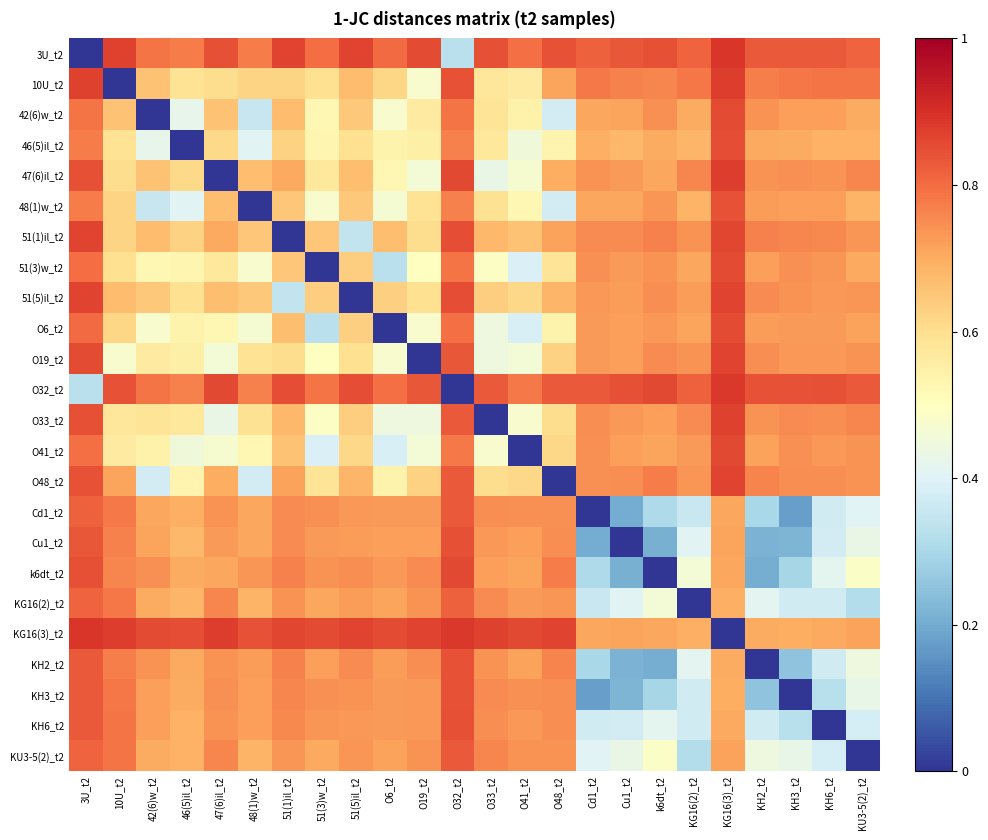

At which category does the chart reach its peak across all series?

KG16(3)_t2